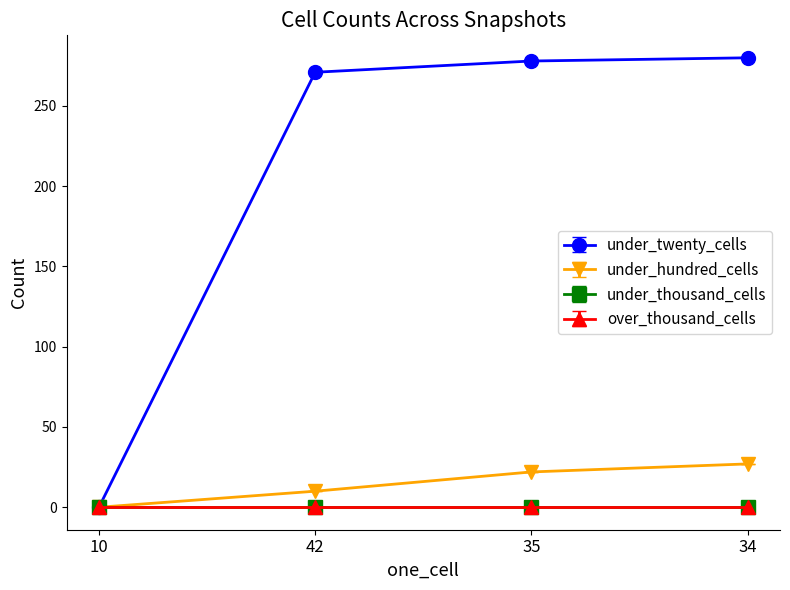

Which series has the largest total across all categories?

under_twenty_cells